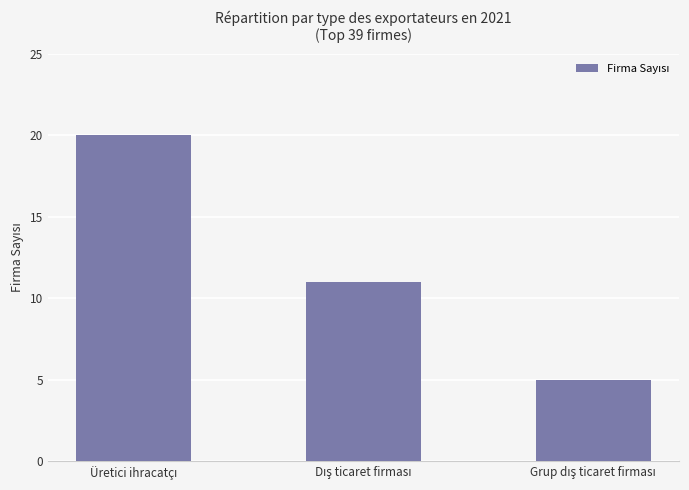

What is the difference between the maximum and minimum values?

15